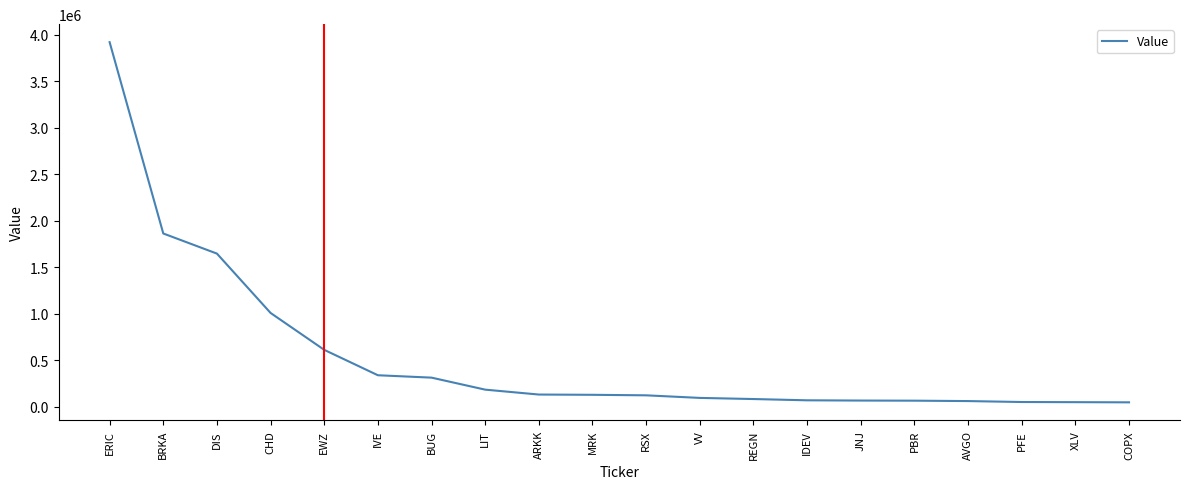

At which label is the value closest to 1983092?

BRKA